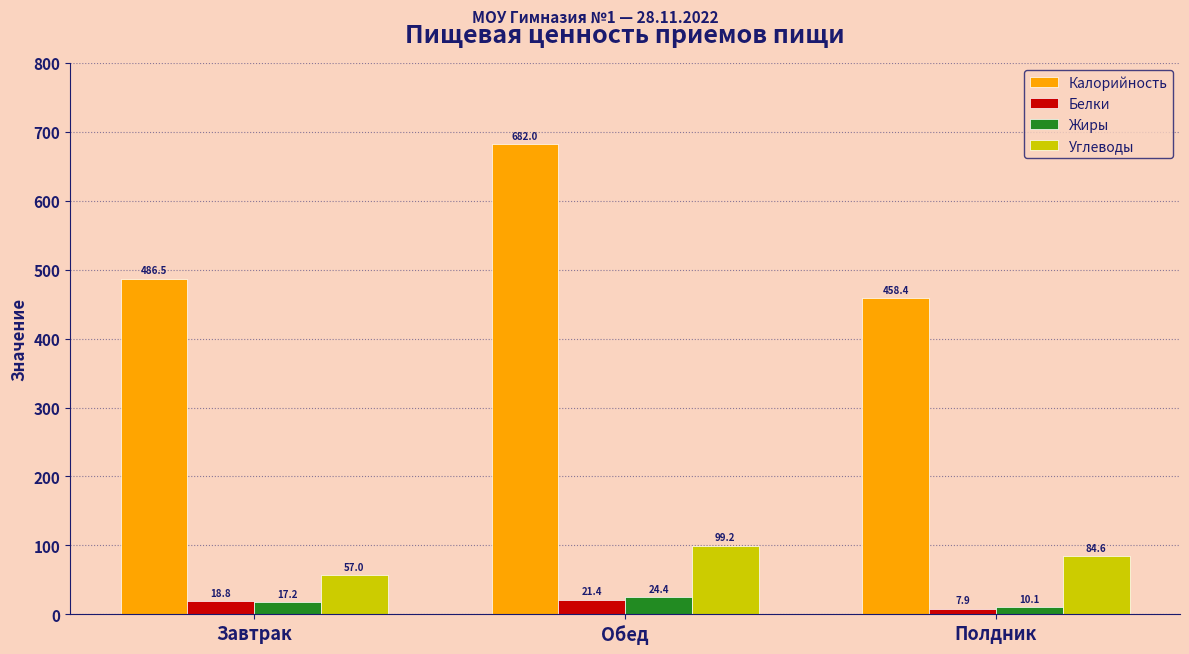

Which category has the lowest value in the Калорийность series?

Полдник